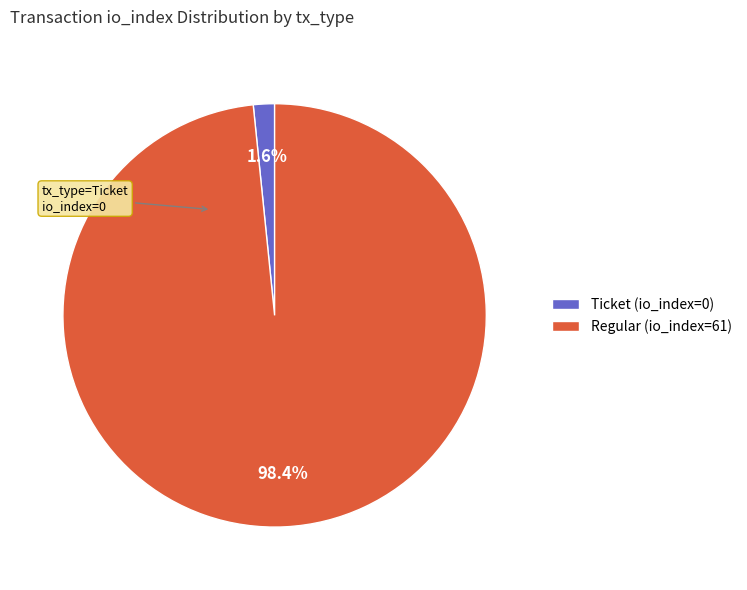

Count the number of slices in the pie.

2